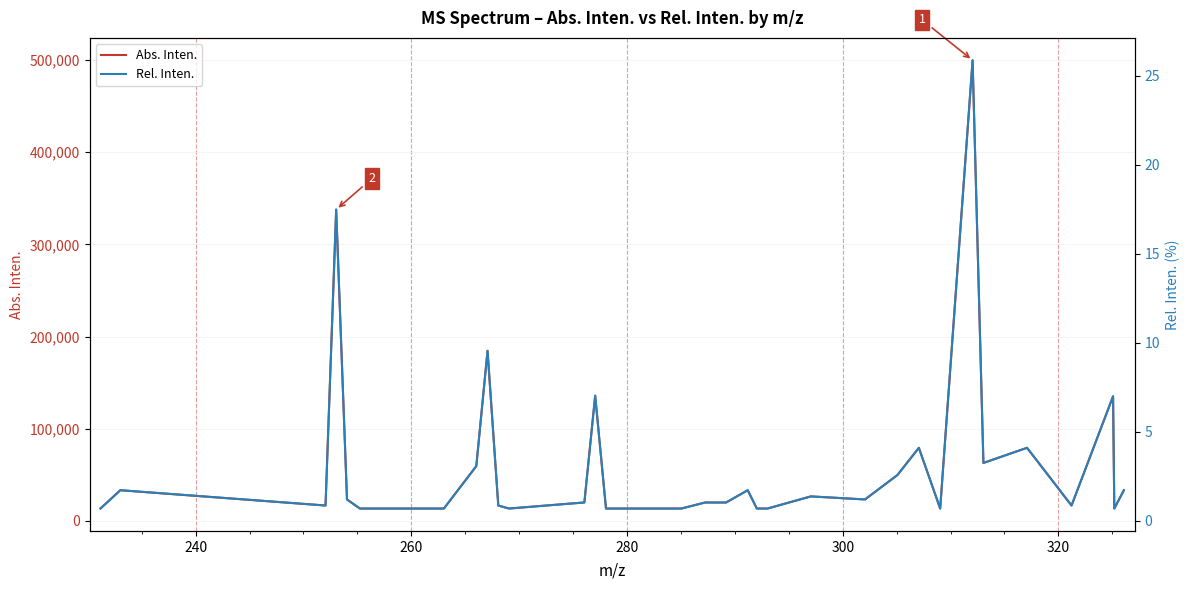

What is the value of the Rel. Inten. point at the 21st from the left?

0.7